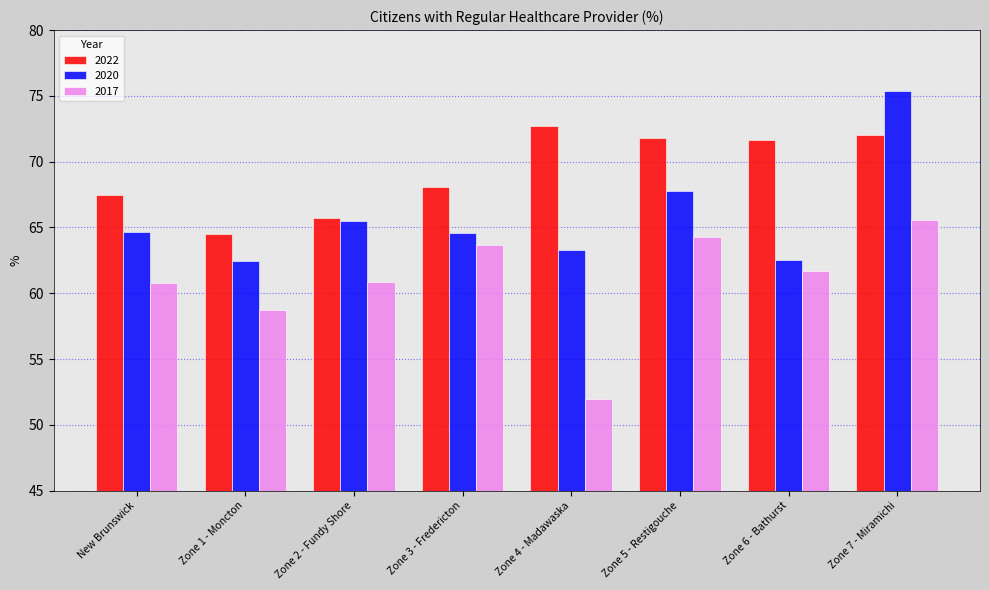

What is the sum of all 2017 values?

487.6